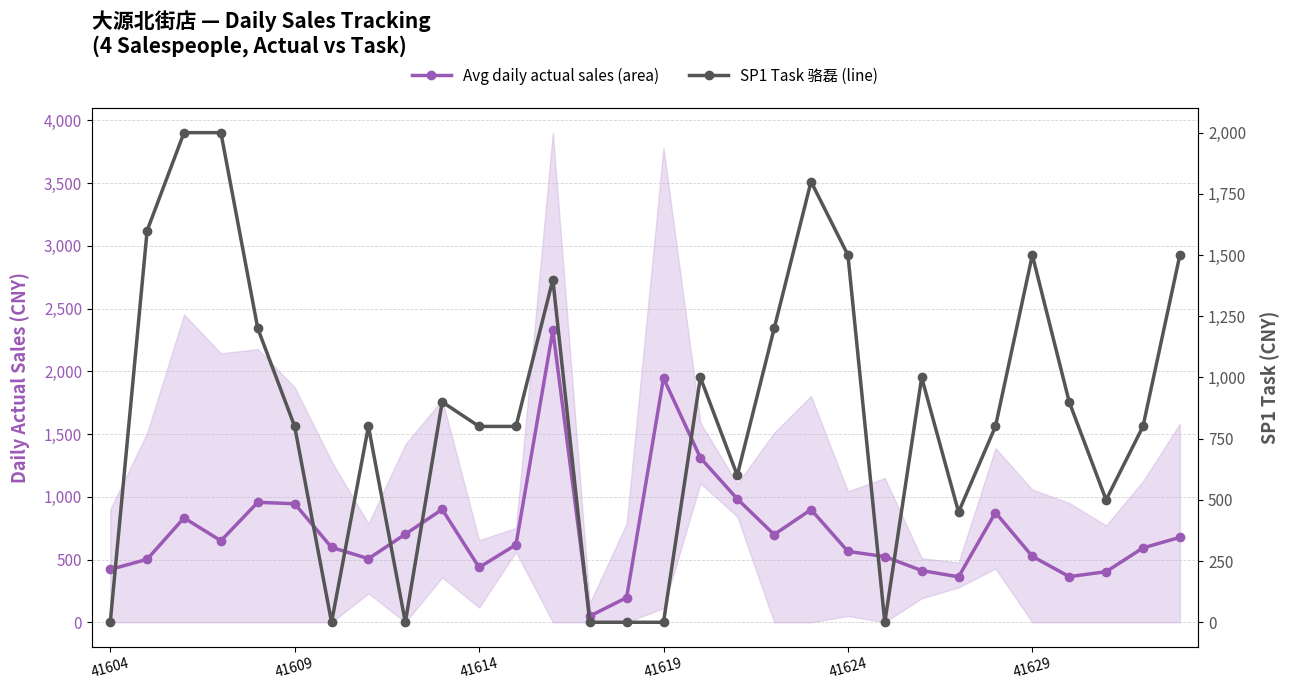

Is it true that Avg daily actual sales equals 287.4 at 9?

False